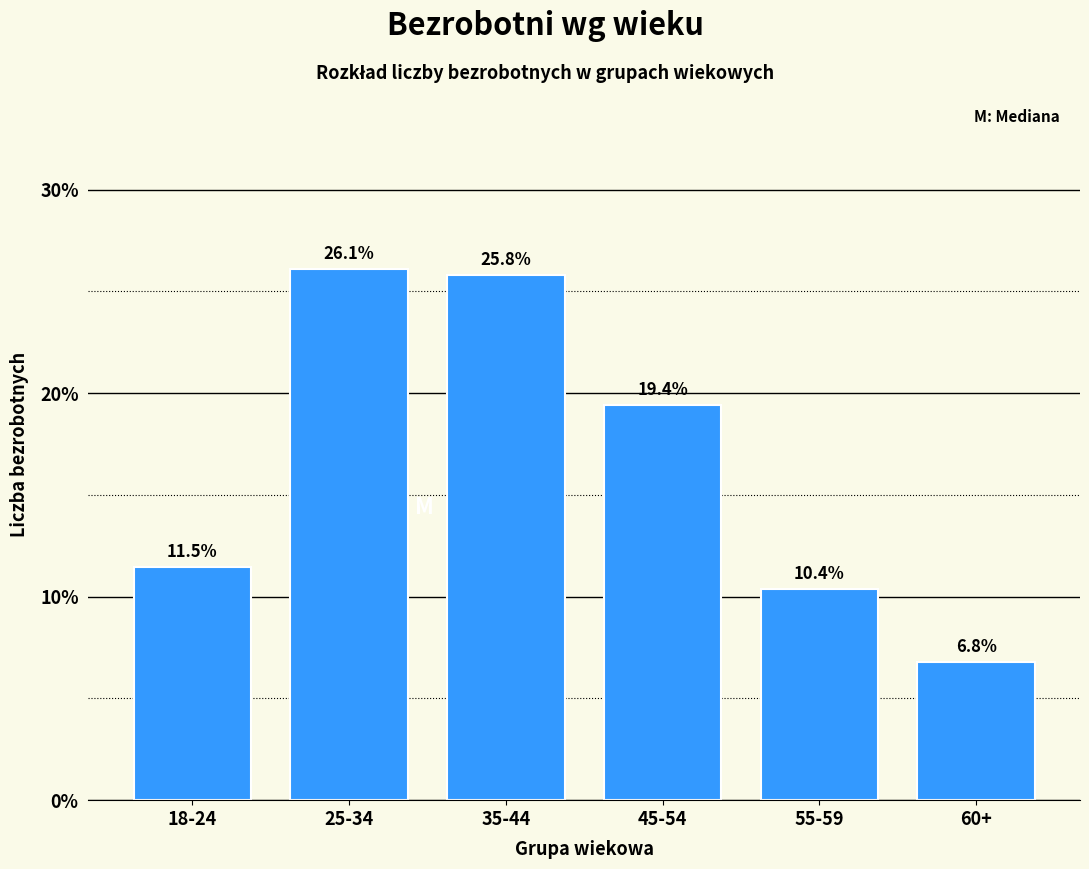

Reading right to left, transcribe all the data shown in this chart.

60+=6.8	55-59=10.4	45-54=19.4	35-44=25.8	25-34=26.1	18-24=11.5